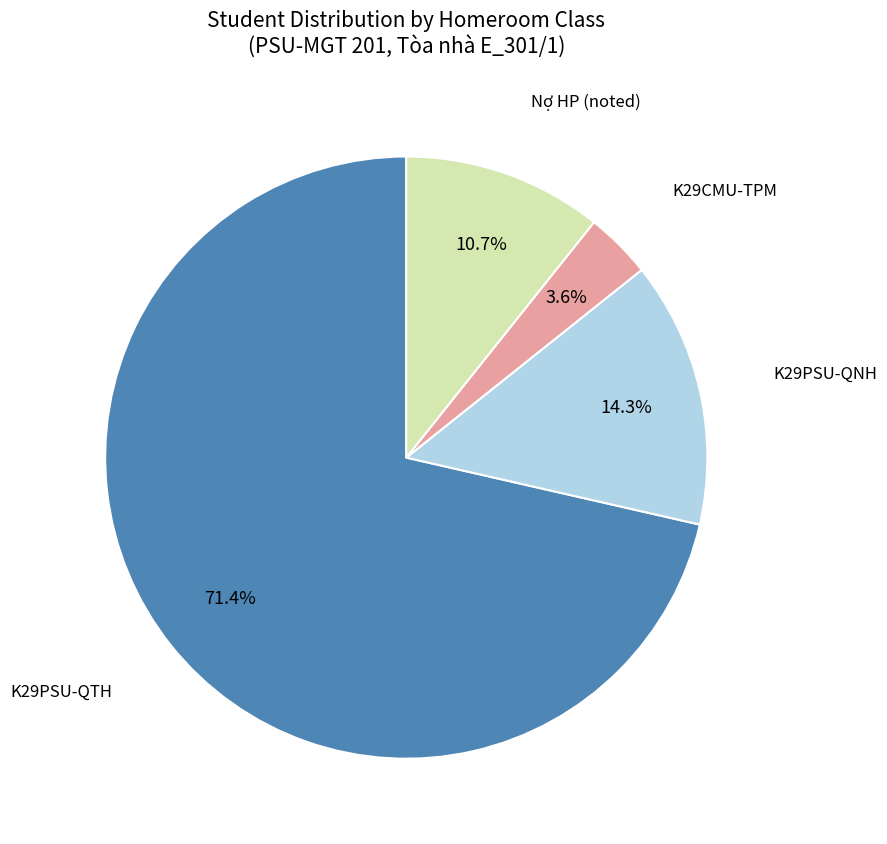

Does any single category account for the majority?

Yes